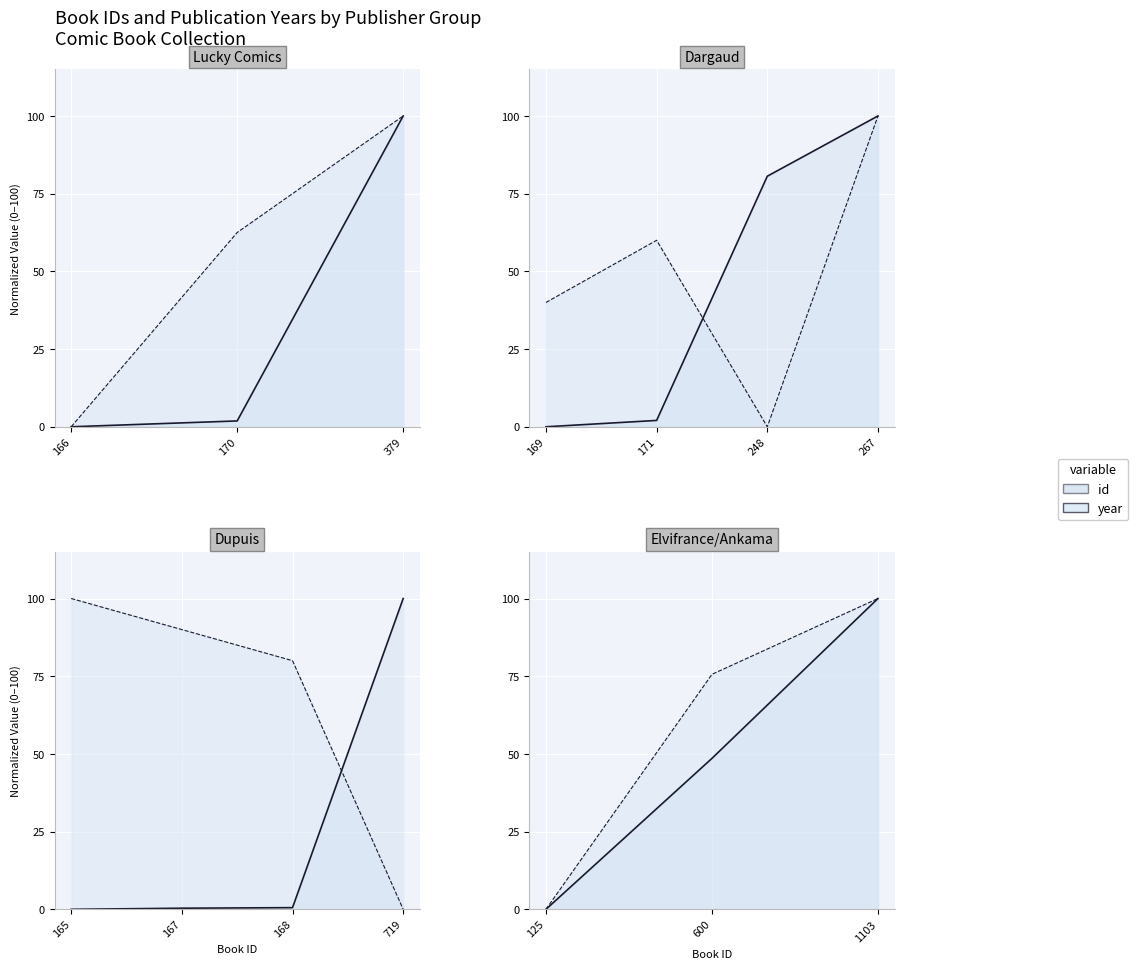

What is the value of the year point at the 2nd from the left?

75.6